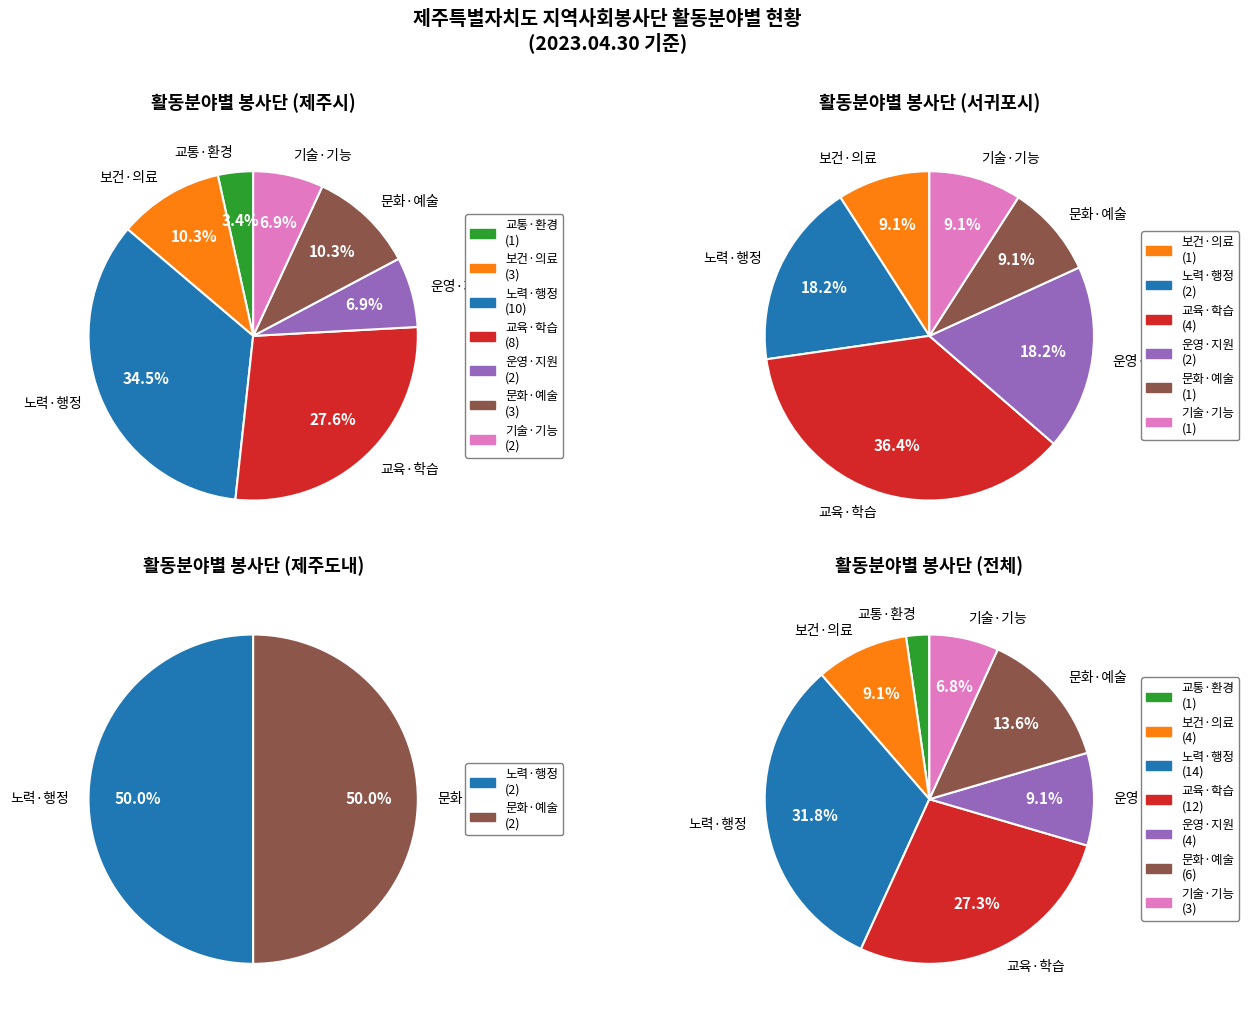

How many segments does this pie chart have?

7